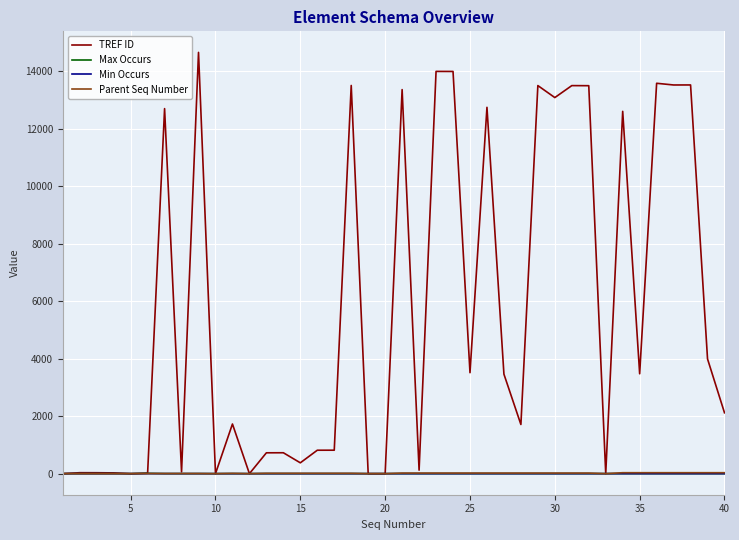

Which series has the widest spread of values?

TREF ID